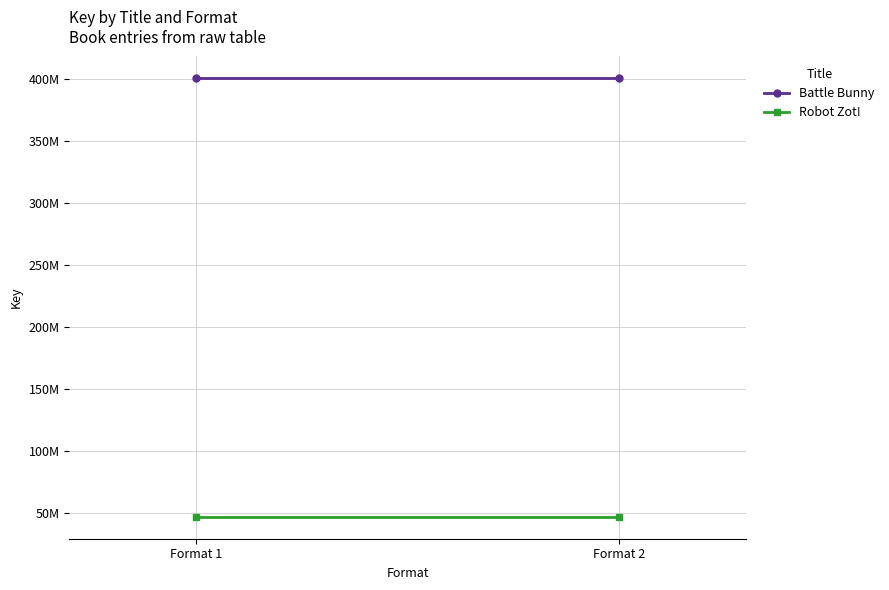

What is the total value across all series at Format 2?

447261353